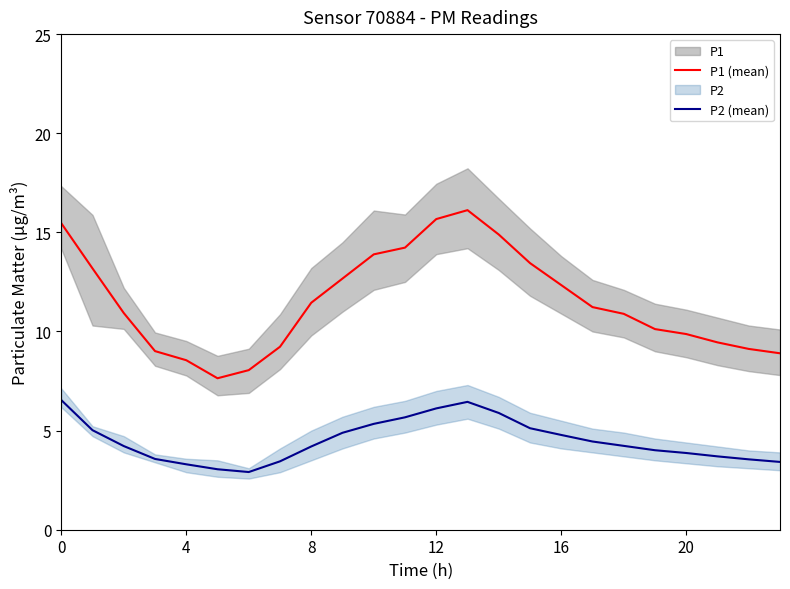

How many values in the P1 (mean) series exceed 11?

12